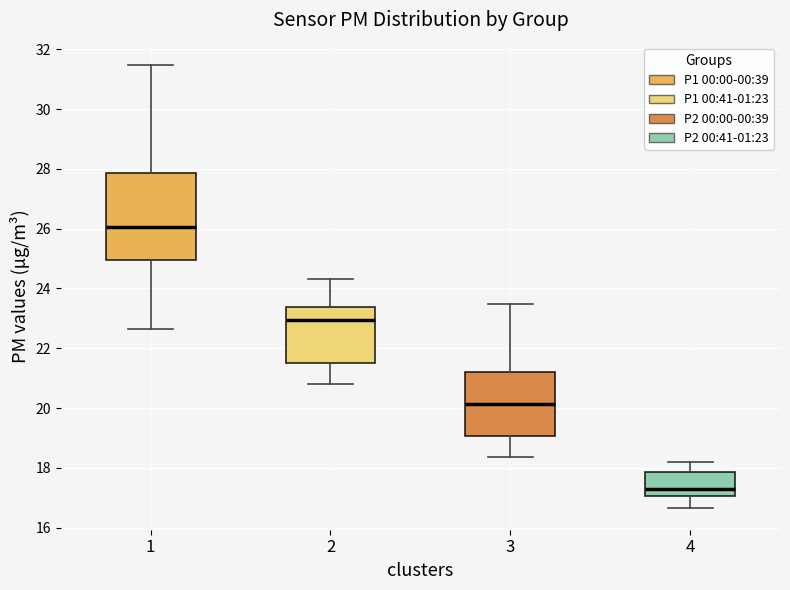

Reading left to right, read every box against the y-axis: the position of its median line, the range the box covers, and the ends of its whiskers. The values are not printed on the chart, so give them approximately, as read against the axis.

1: median 26.0, box 25.0 to 27.8, whiskers 22.6 to 31.4
2: median 23.0, box 21.6 to 23.4, whiskers 20.8 to 24.4
3: median 20.2, box 19.0 to 21.2, whiskers 18.4 to 23.4
4: median 17.2, box 17.0 to 17.8, whiskers 16.6 to 18.2